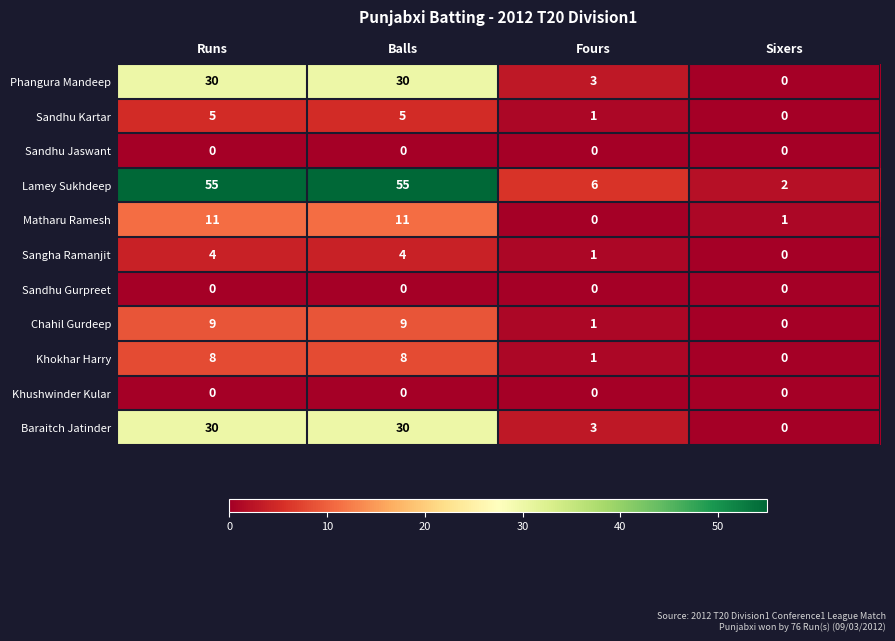

What is the maximum value for Lamey Sukhdeep?

55